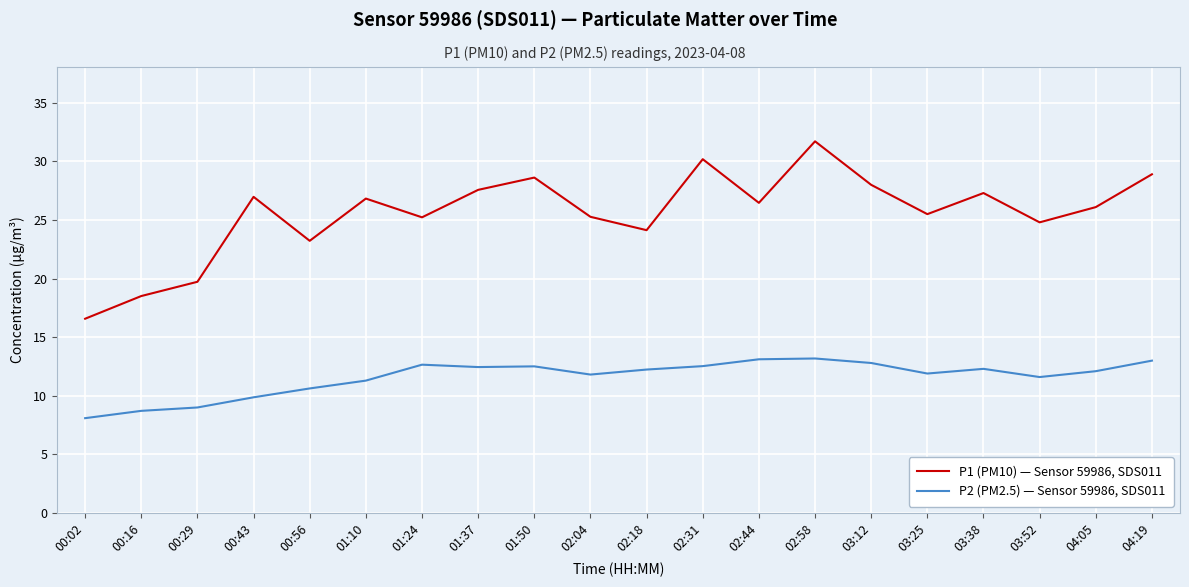

The P1 (PM10) — Sensor 59986, SDS011 series shows 27.3 at 03:38. True or false?

True